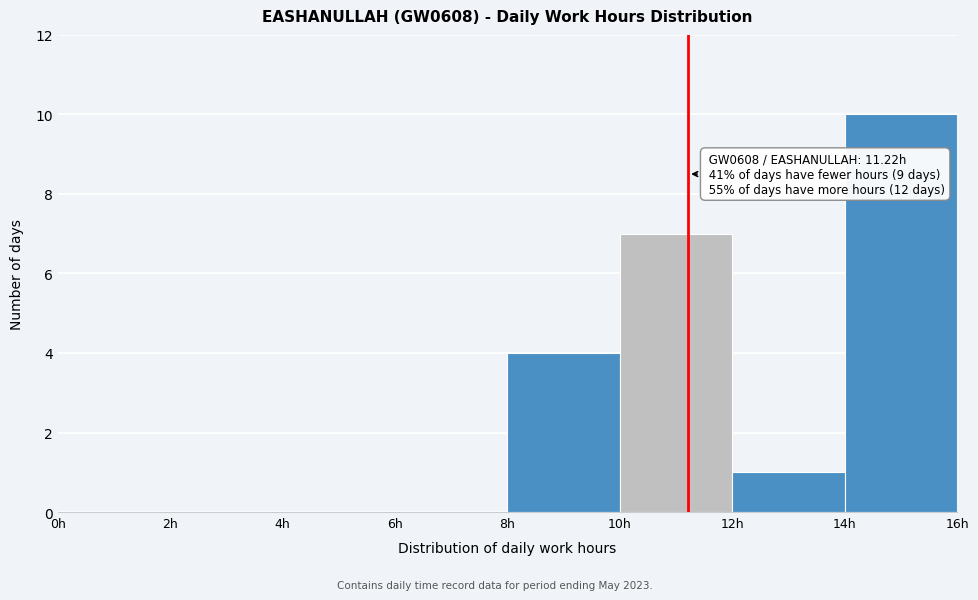

Which range on the x-axis has the tallest bar?

14 to 16